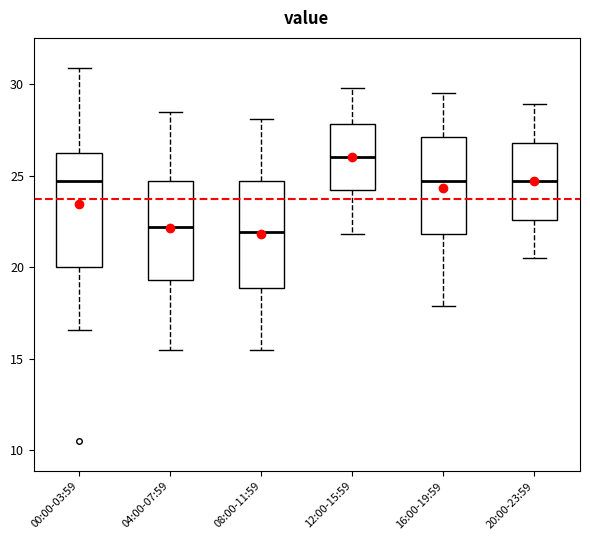

Where does the upper whisker of the box for 16:00-19:59 end on the y-axis? The values are not printed on the chart, so give them approximately, as read against the axis.

29.5